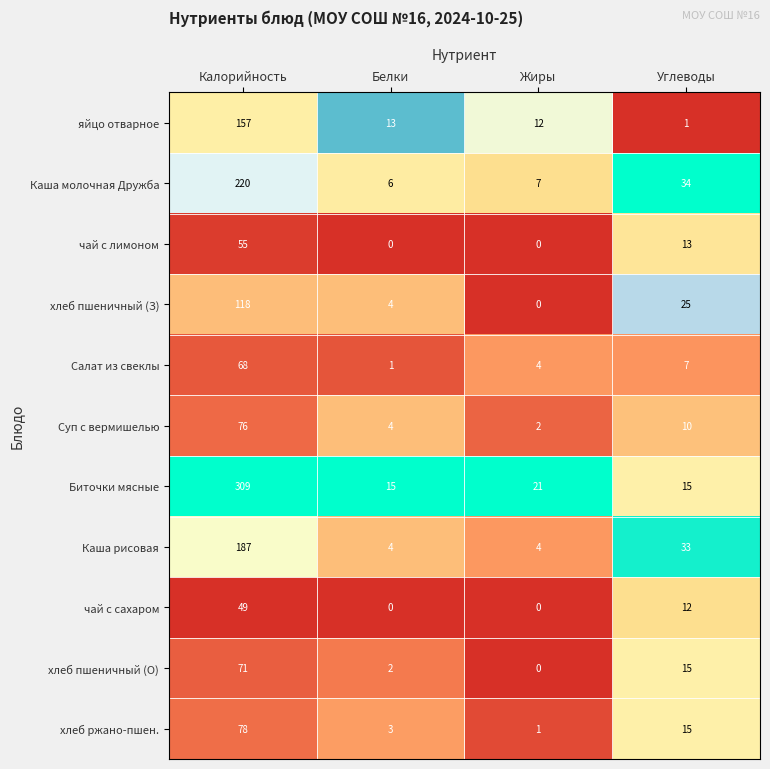

What is the maximum value for Салат из свеклы?

68